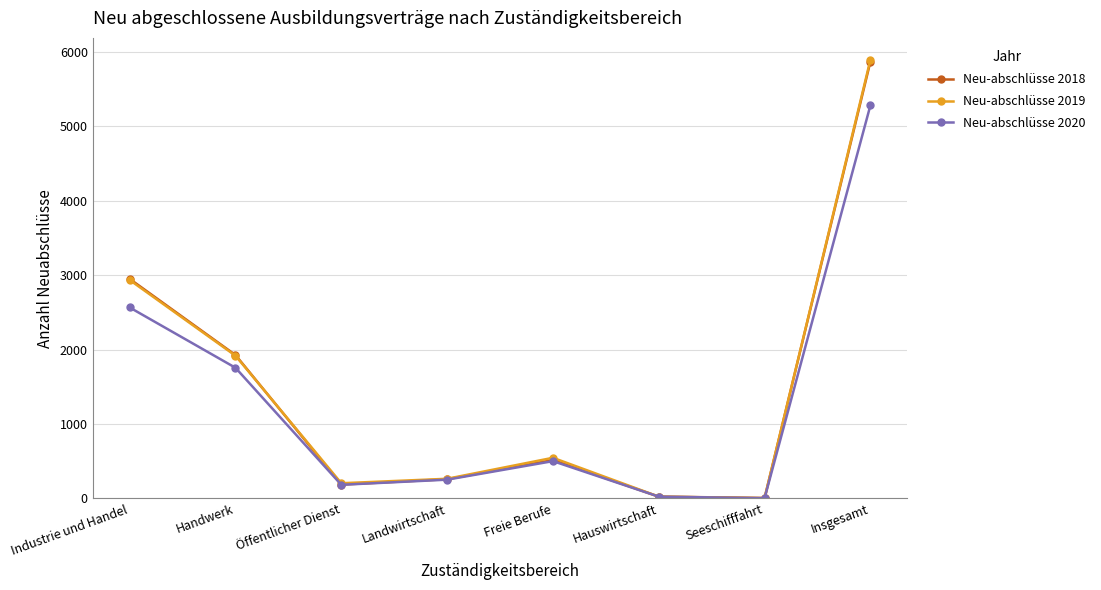

Does the chart have visible grid lines?

Yes